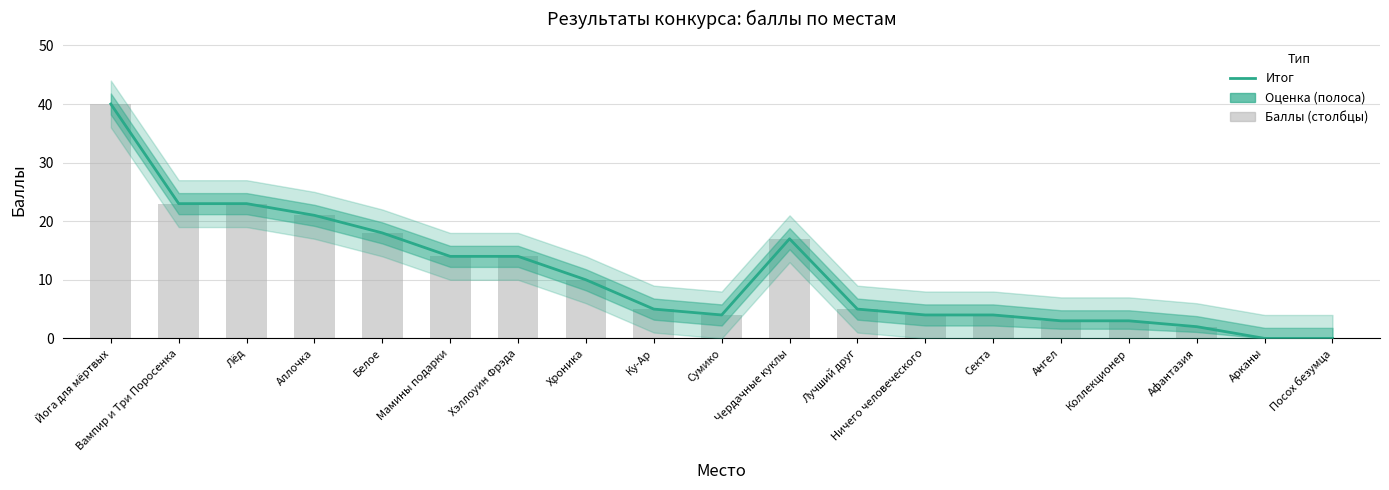

Between Йога для мёртвых and Секта, which is larger?

Йога для мёртвых